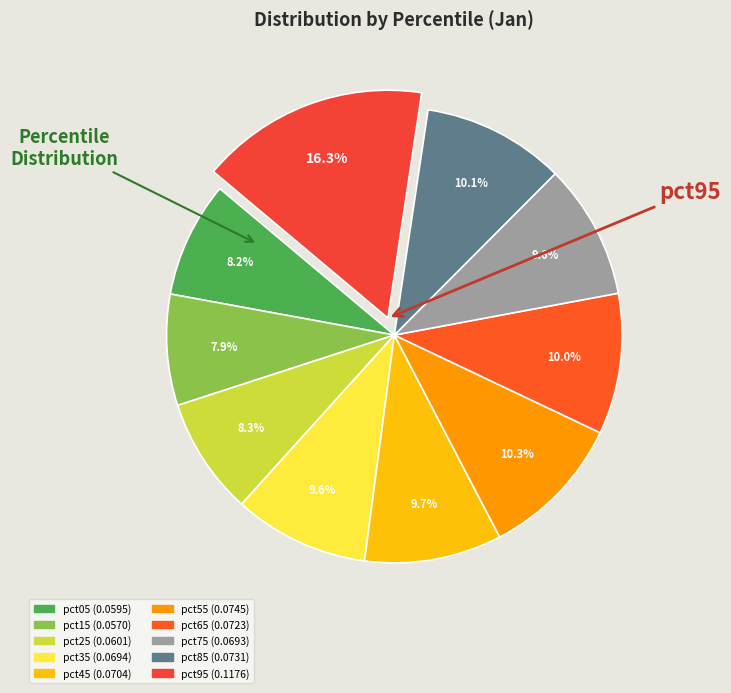

The pct35 slice represents 10% of the pie. True or false?

True